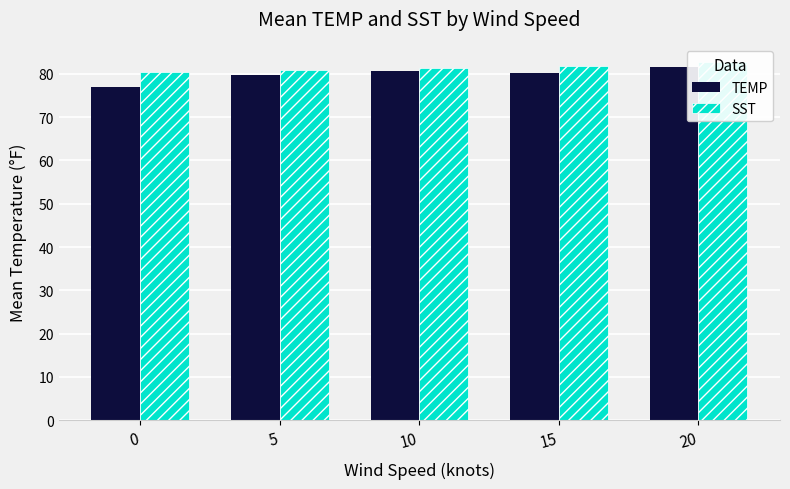

What is the approximate value of SST at 15?

81.9